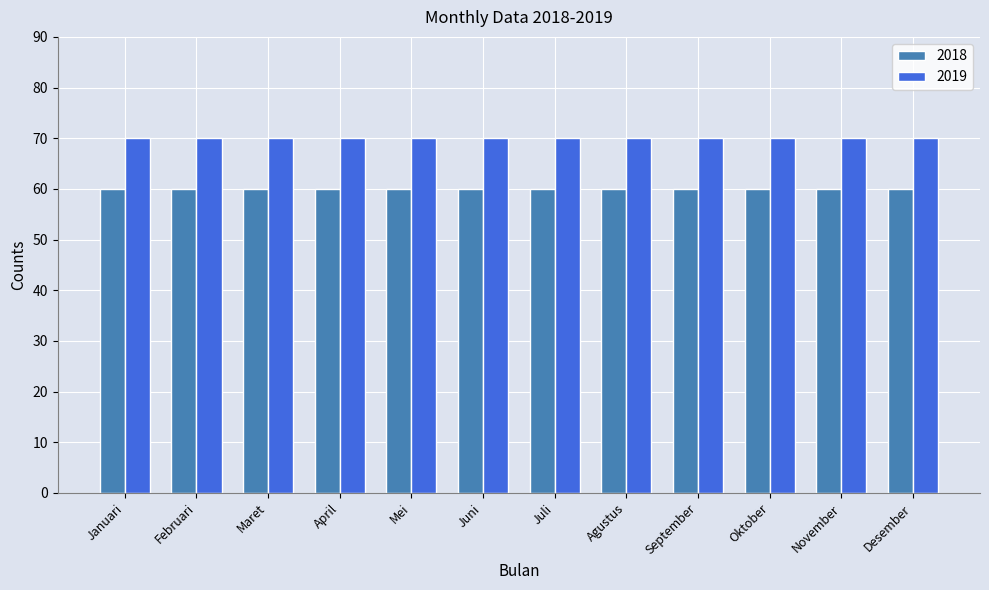

What is the spread (max minus min) of values at September?

10